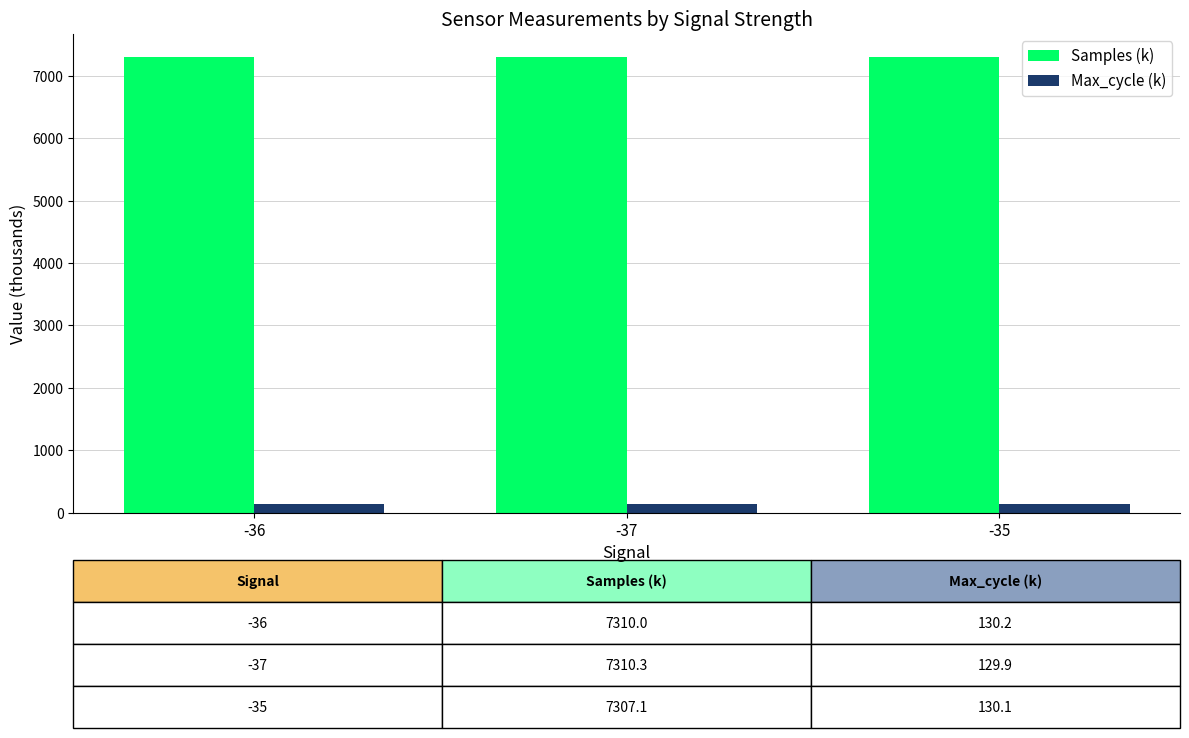

What is the sum of the Max_cycle (k) values at -37 and -35?

260.1